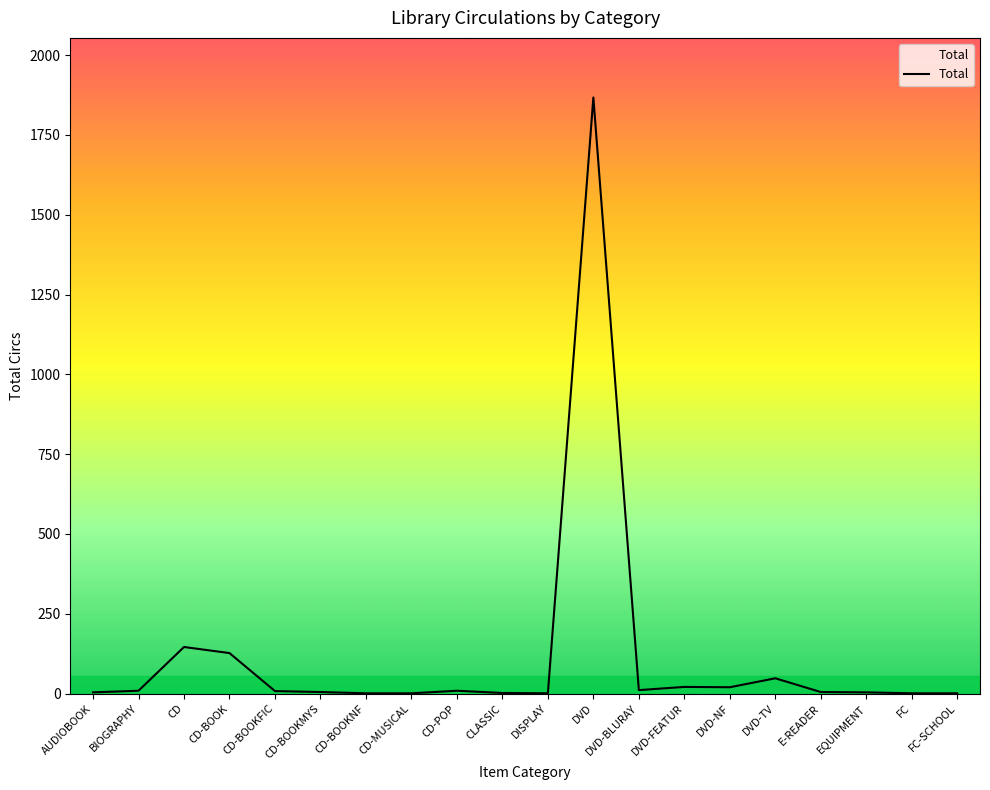

Is it true that the value at CD-BOOK is 127?

True